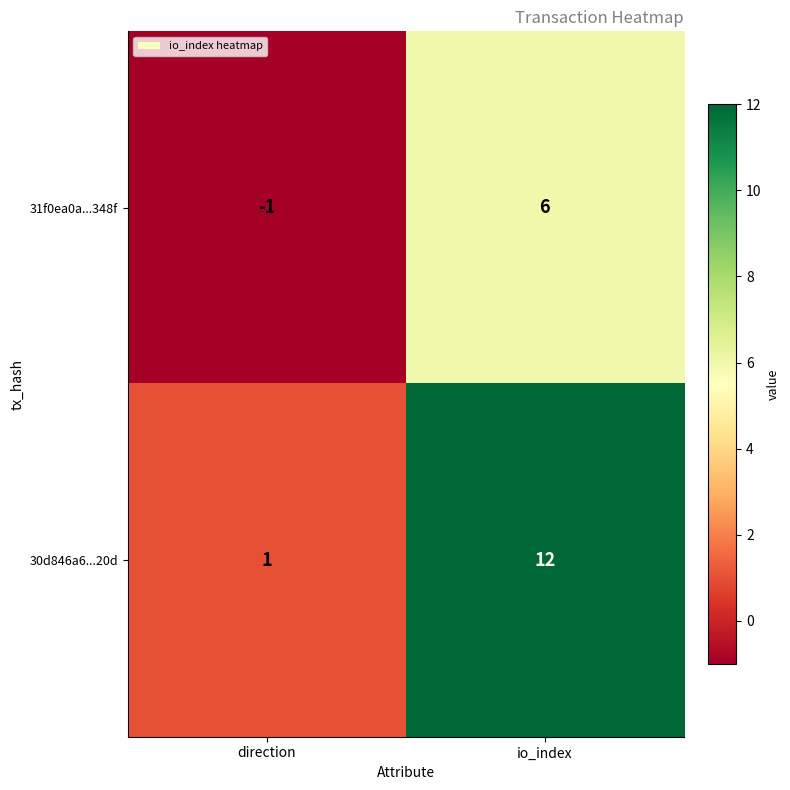

At which label is 30d846a6...20d closest to 6?

direction